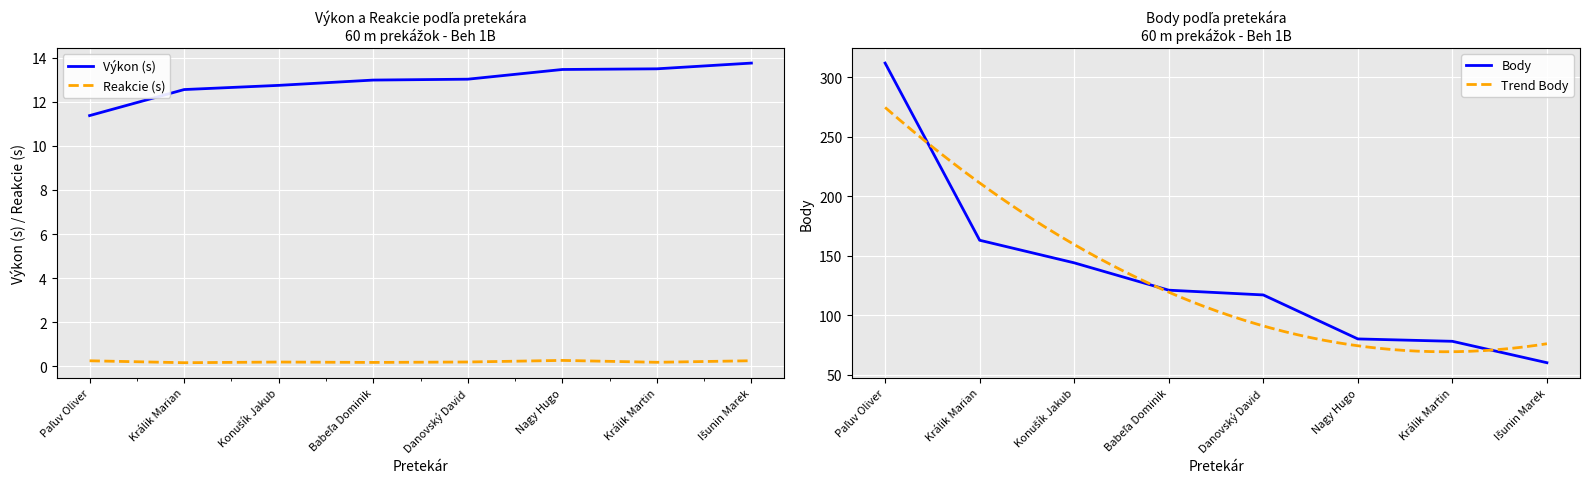

What is the value of the Výkon point at the 4th from the left?

13.0